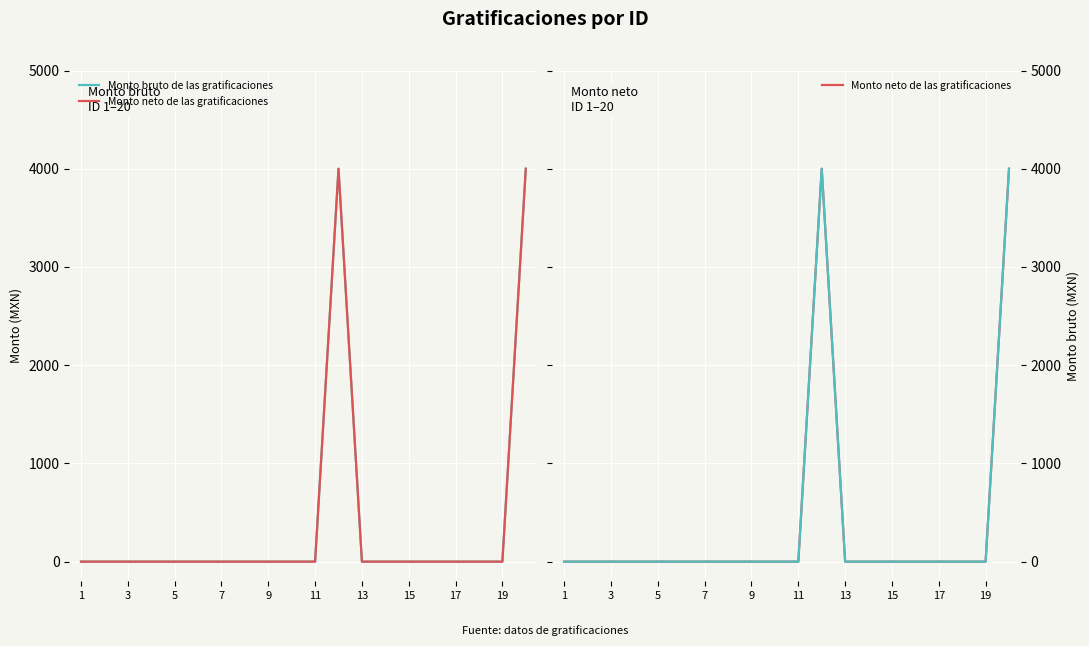

At which label is Monto neto de las gratificaciones closest to 2000?

1